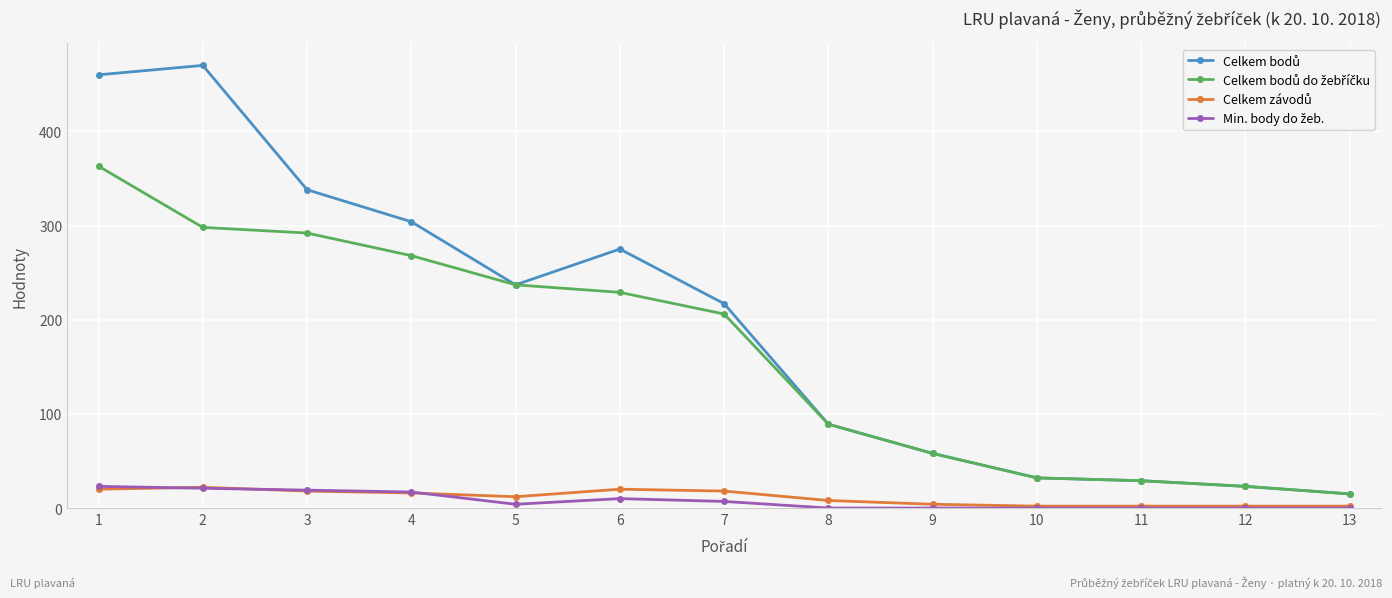

What is the maximum value shown in the chart?

470